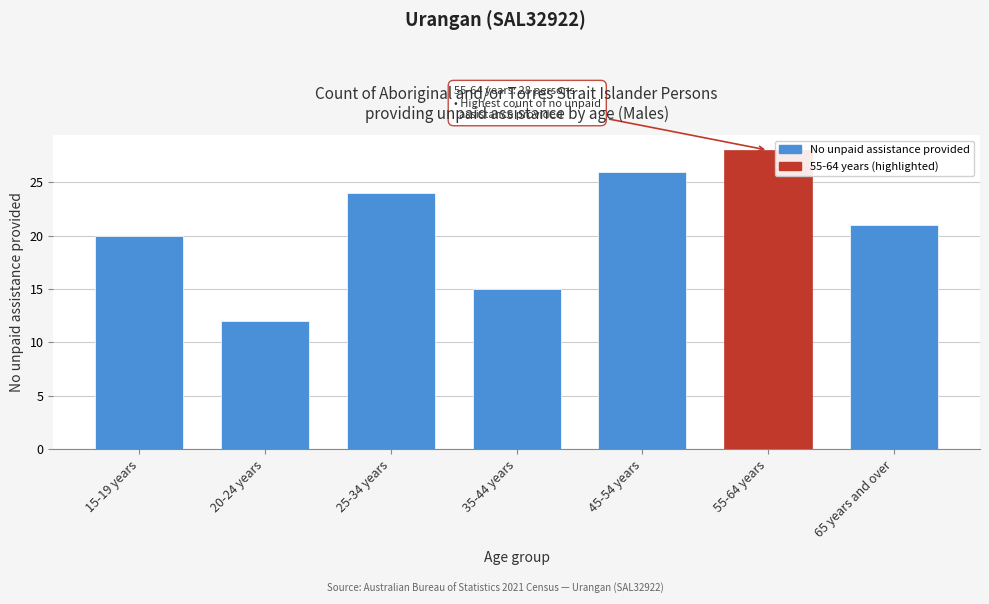

Reading left to right, extract all data points from this chart.

20	12	24	15	26	28	21